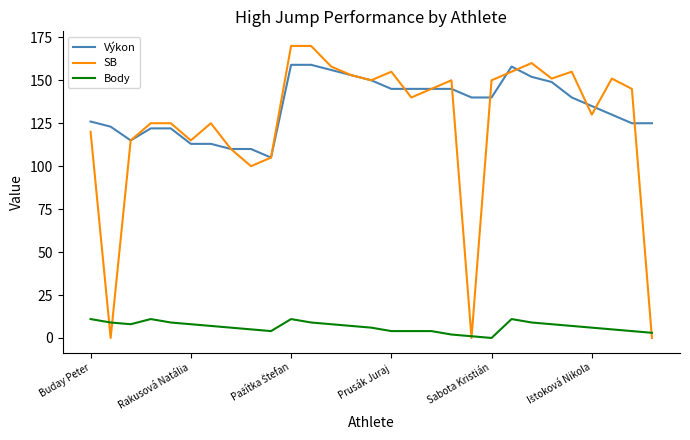

Which series ends up on top after the final intersection of SB and Body?

Body